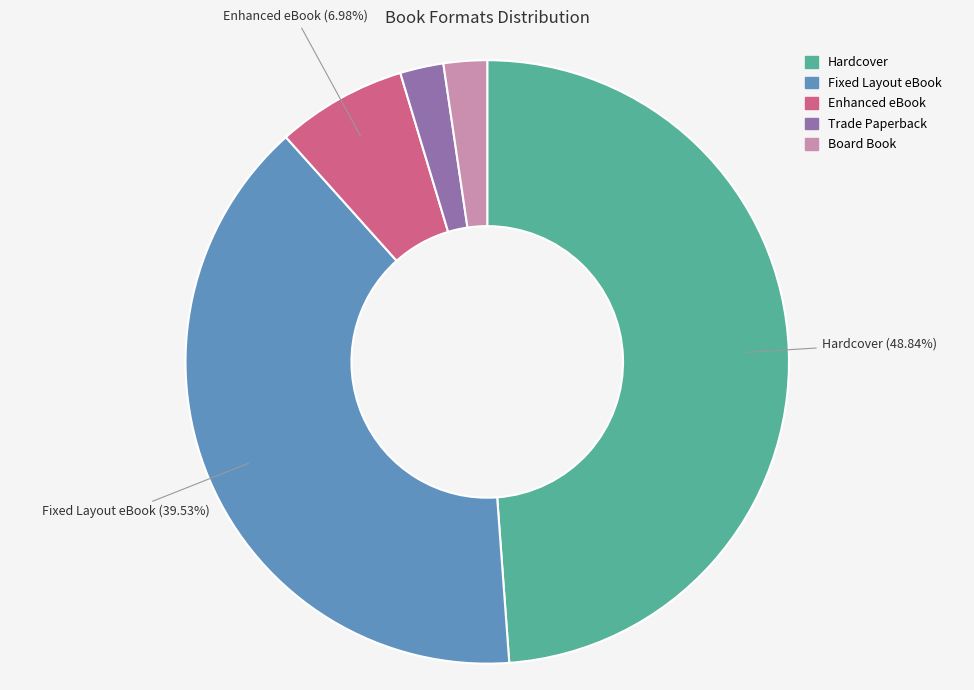

Does any single category account for the majority?

No